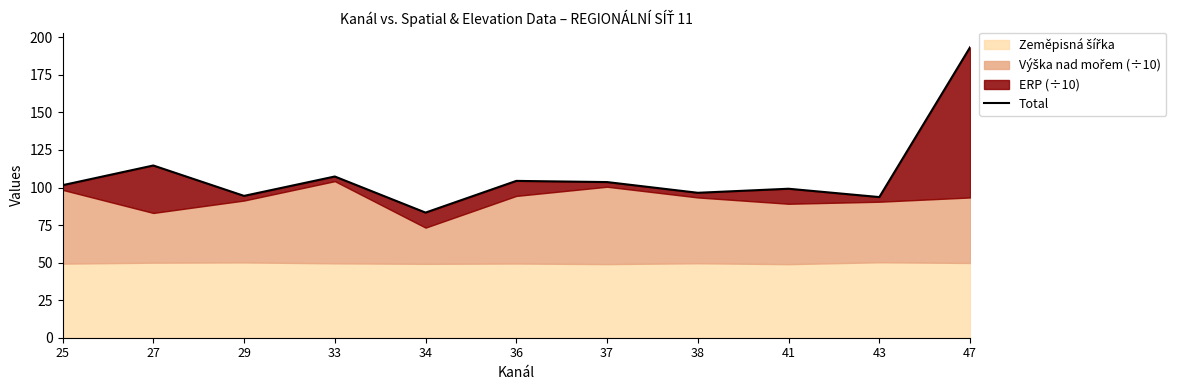

What is the change in value from 27 to 33?

-7.3